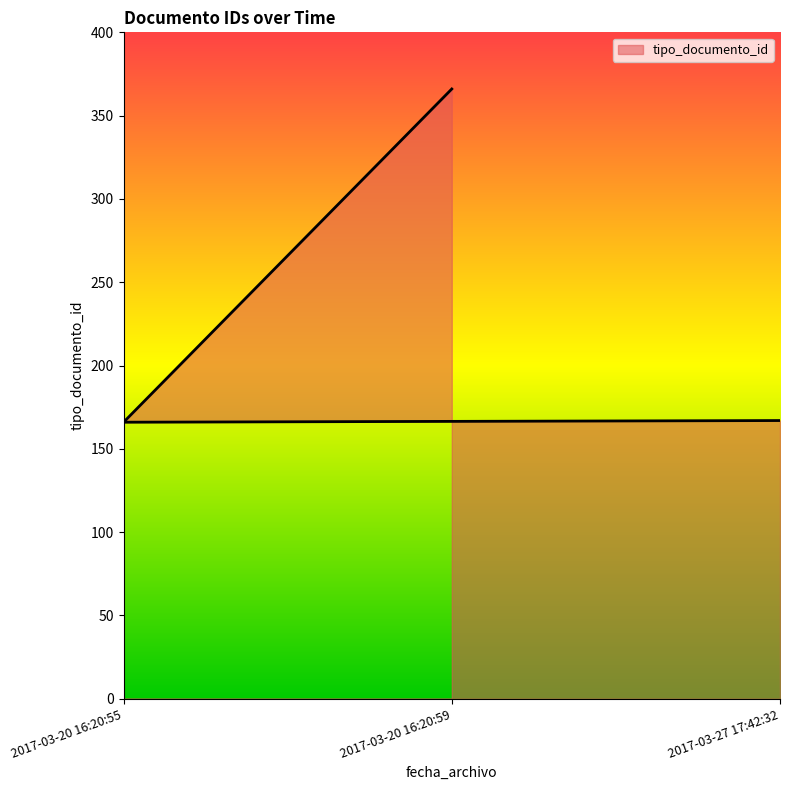

What is the difference between the second highest and minimum values?

1